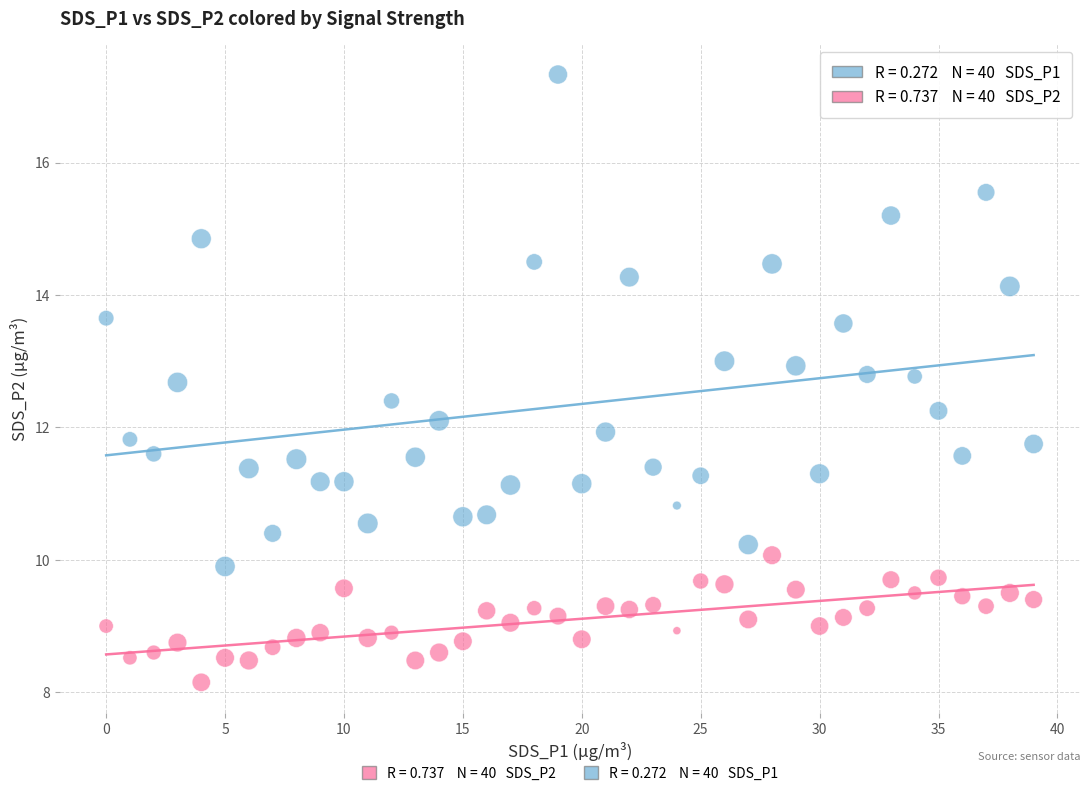

Across all data points, what is the range of Y values (max minus min)?

9.2